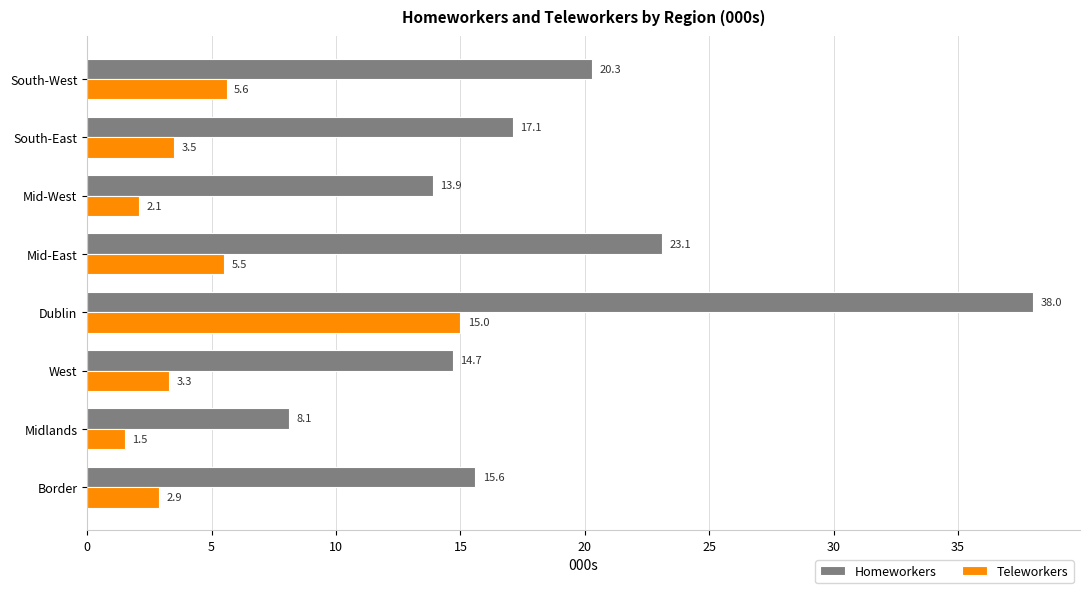

What is the spread (max minus min) of values at South-West?

14.7